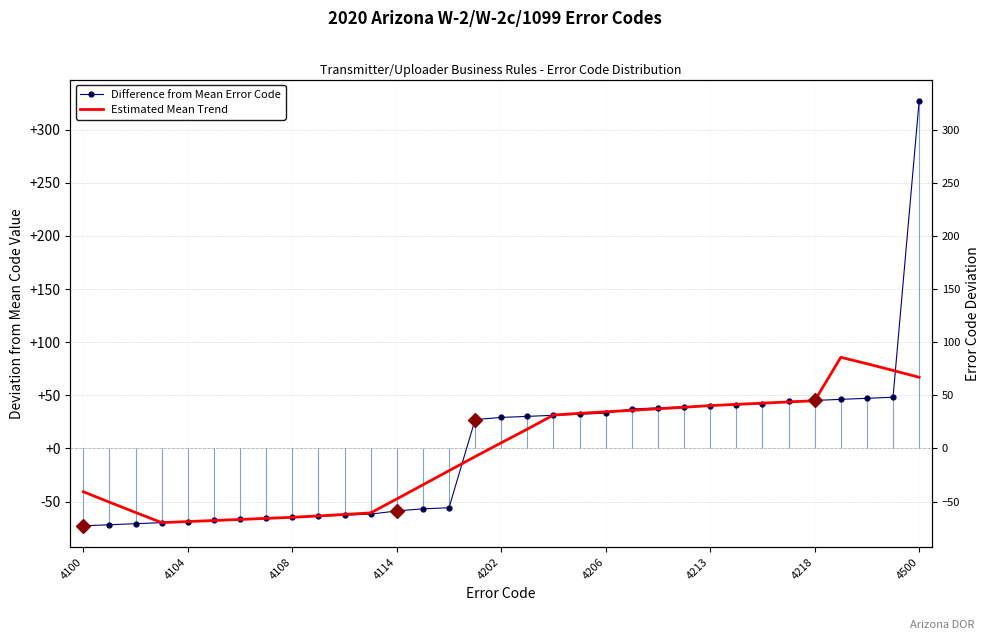

Is the value of Difference from Mean Error Code at 4104 greater than the value of Estimated Mean Trend at 4206?

No